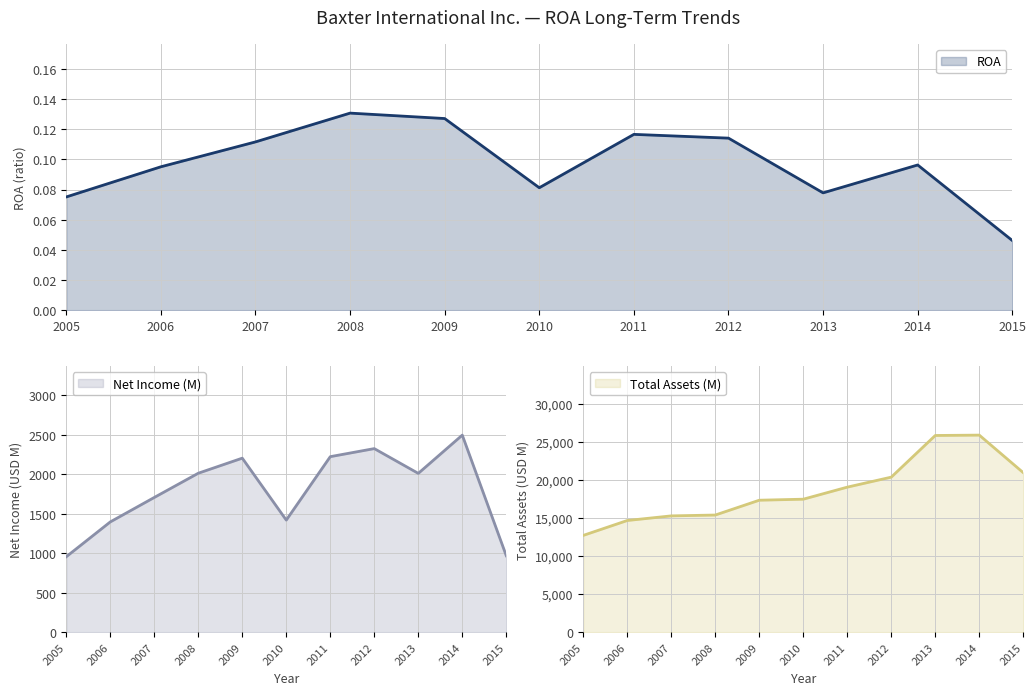

At which label does Net Income (M) reach its minimum?

2005